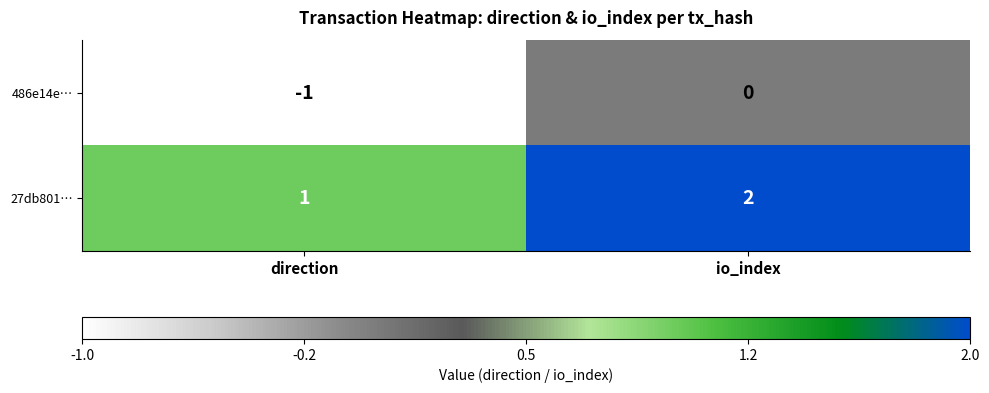

Which category has the lowest value across all series?

direction